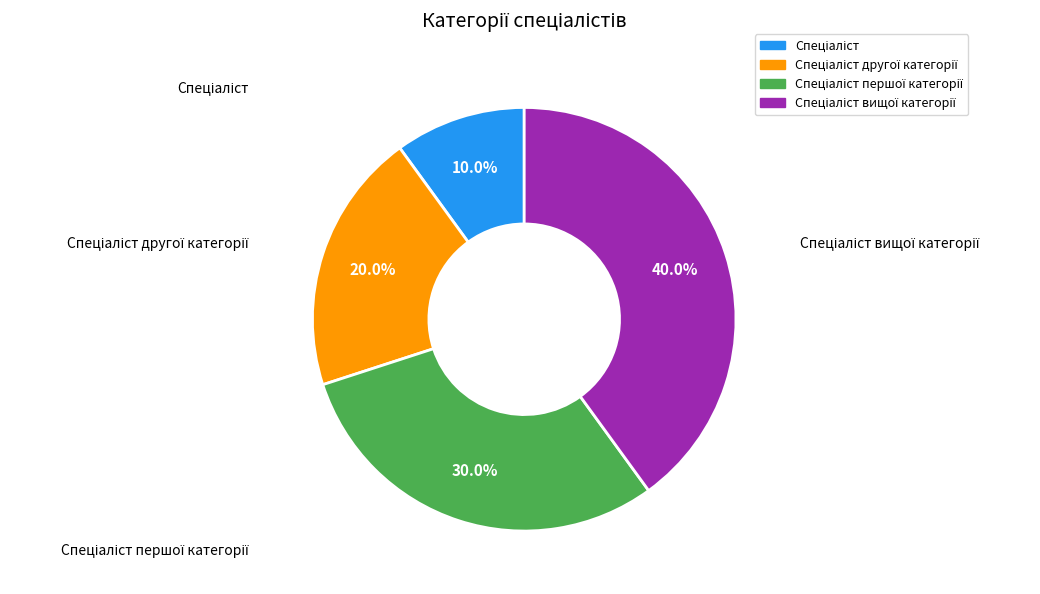

What percentage is the Спеціаліст slice, to the nearest percent?

10%